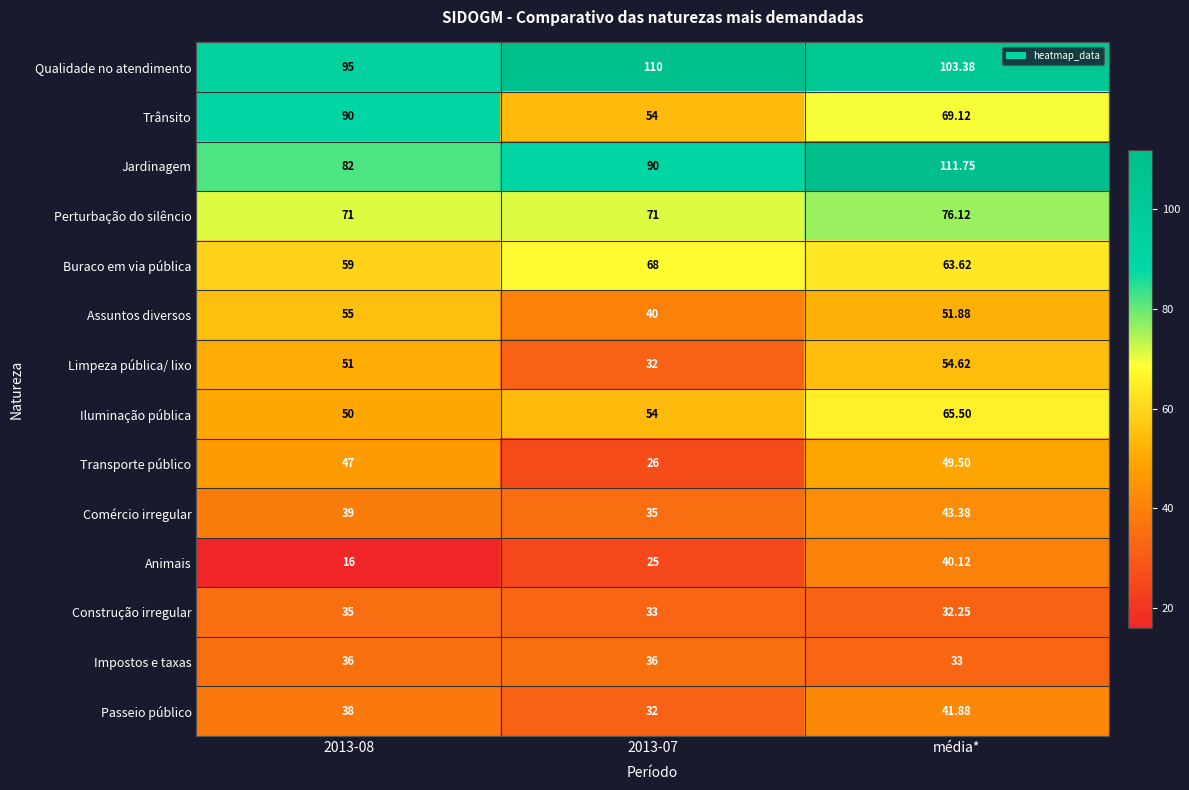

What is the difference between the highest and lowest values at 2013-07?

85.0